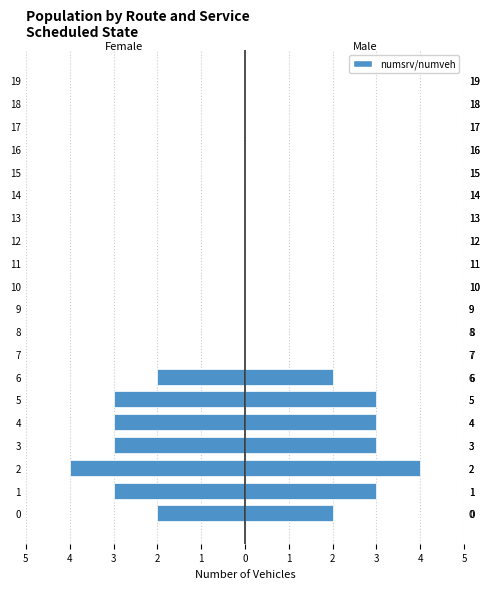

At how many categories does at least one series exceed -1?

20